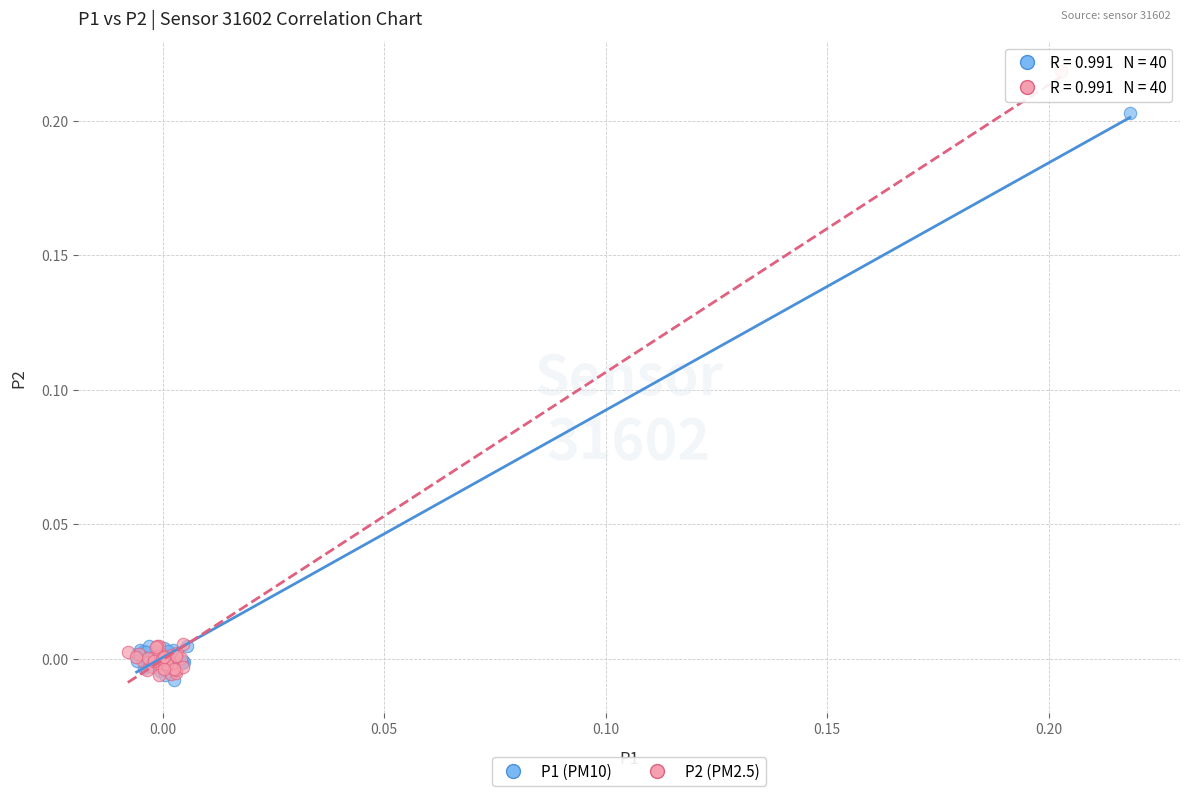

Which series contains the highest Y value?

P2 (PM2.5)